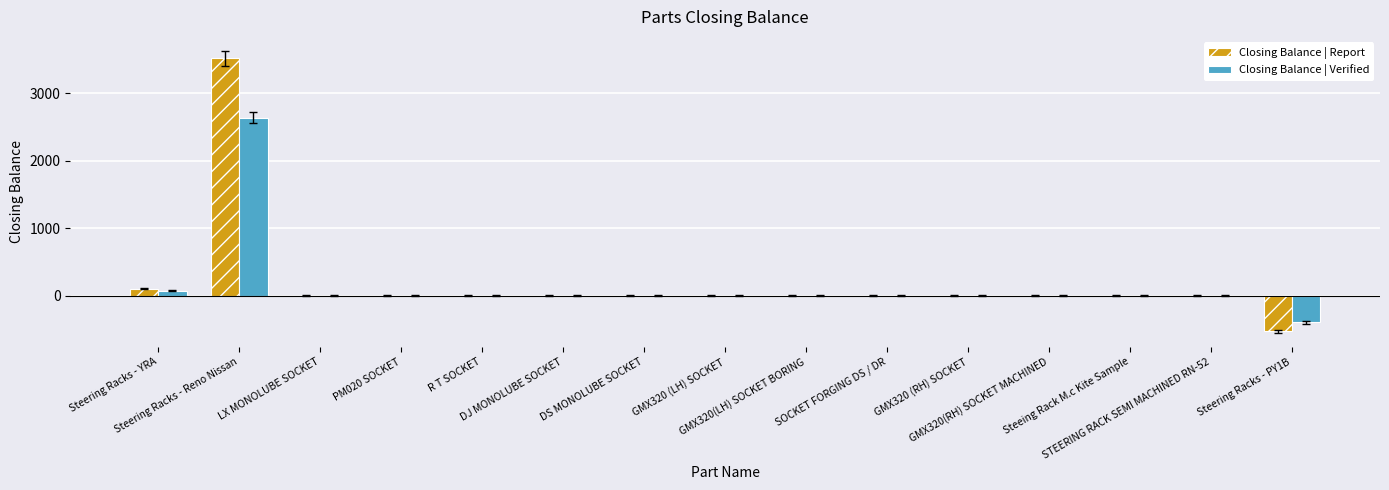

Count the number of data series in this chart.

2